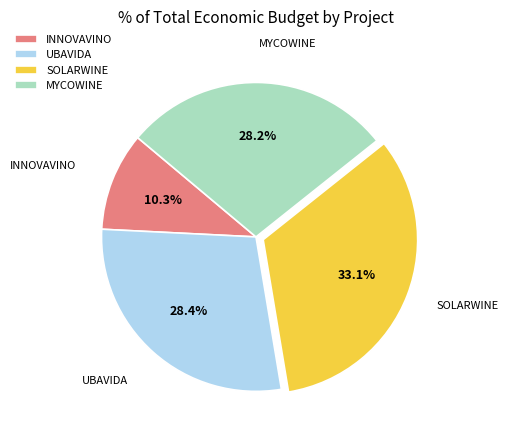

To the nearest percent, what is the average slice percentage?

25%